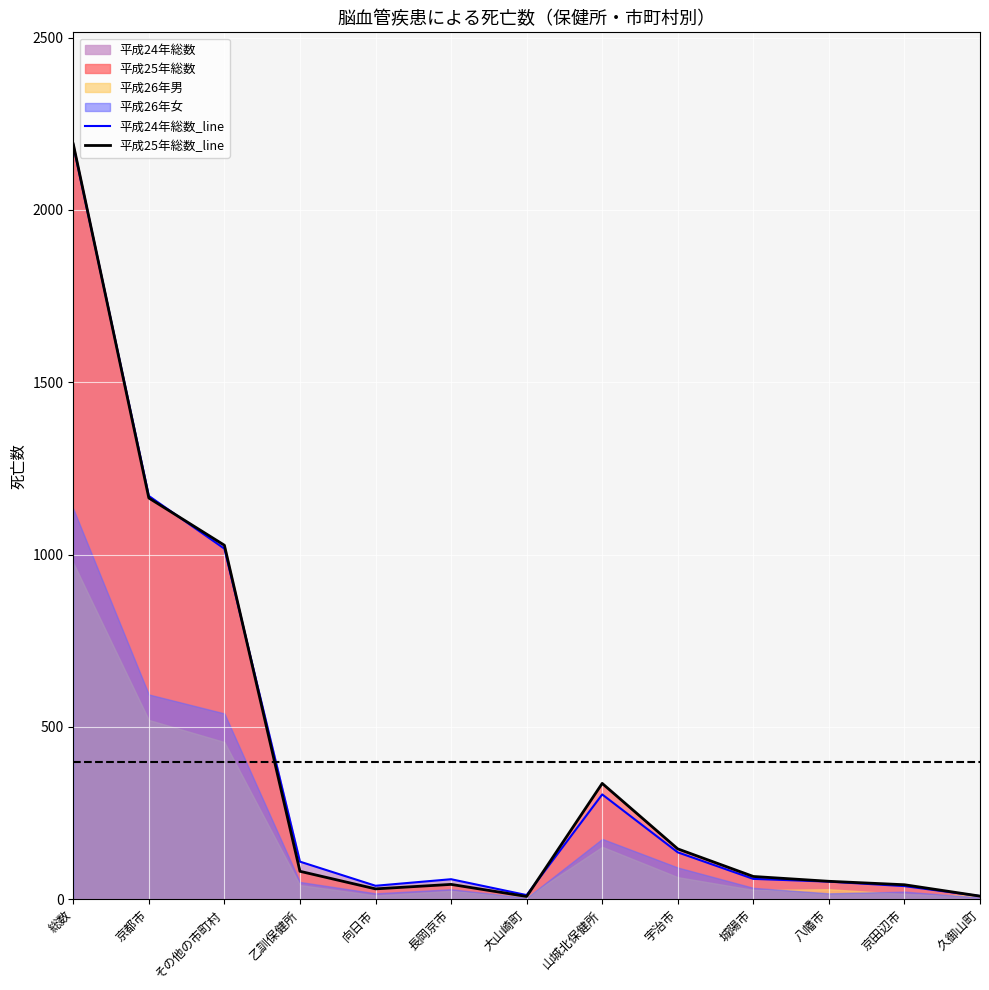

At which label does 平成24年総数_line reach its peak?

総数